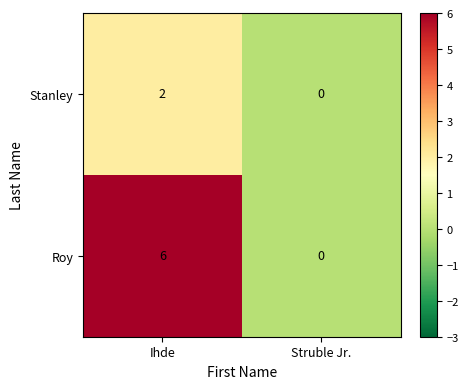

Count the number of categories in the chart.

2